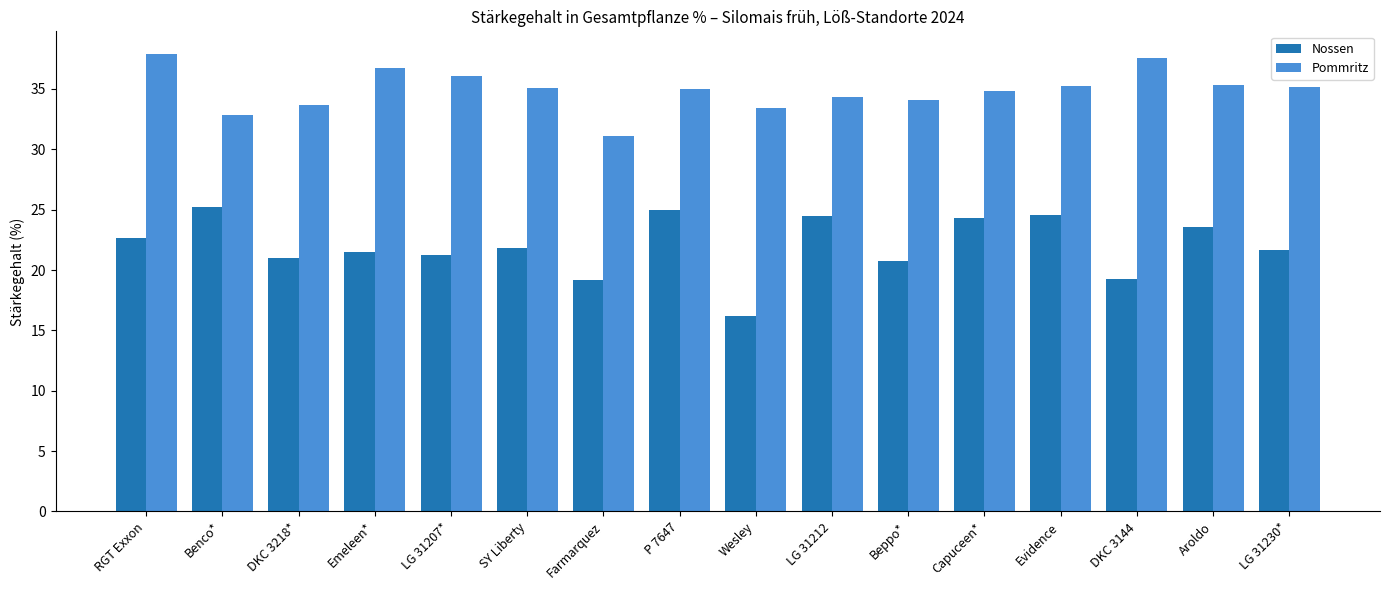

At Benco*, list the series in order from smallest to largest.

Nossen, Pommritz